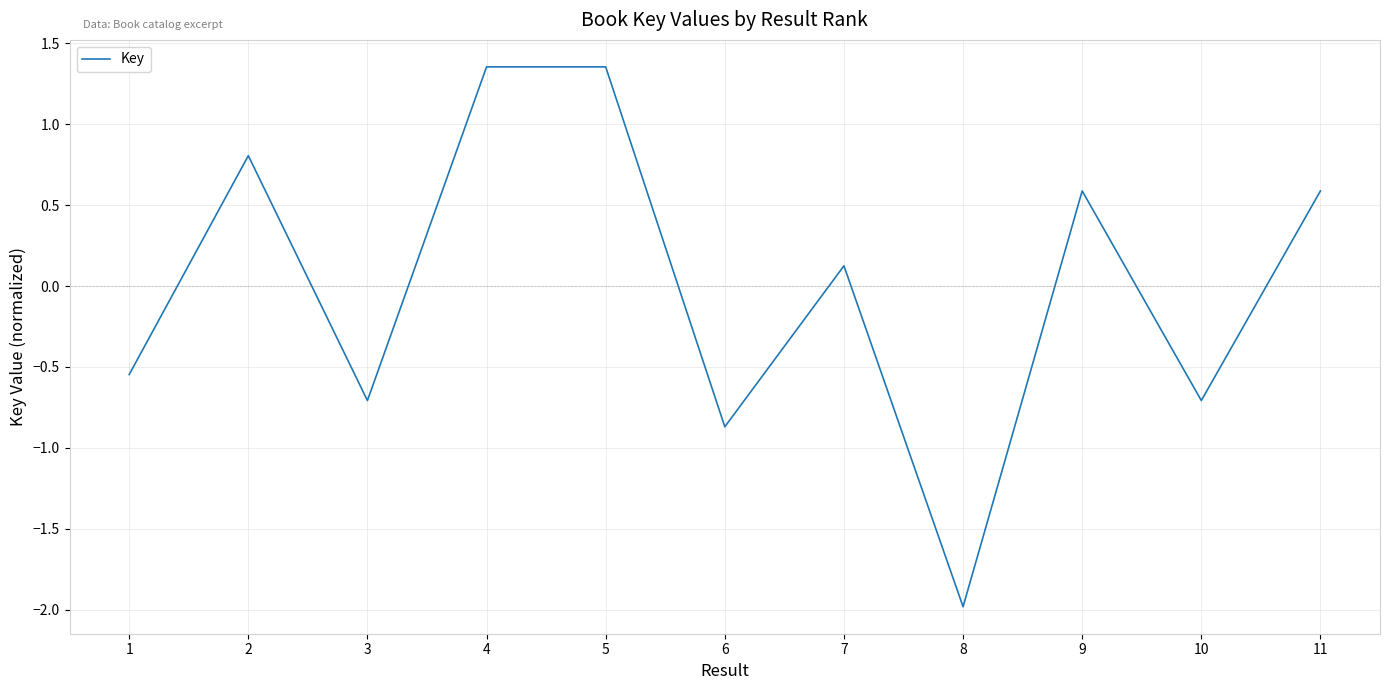

The value at 10 is -0.7. True or false?

True